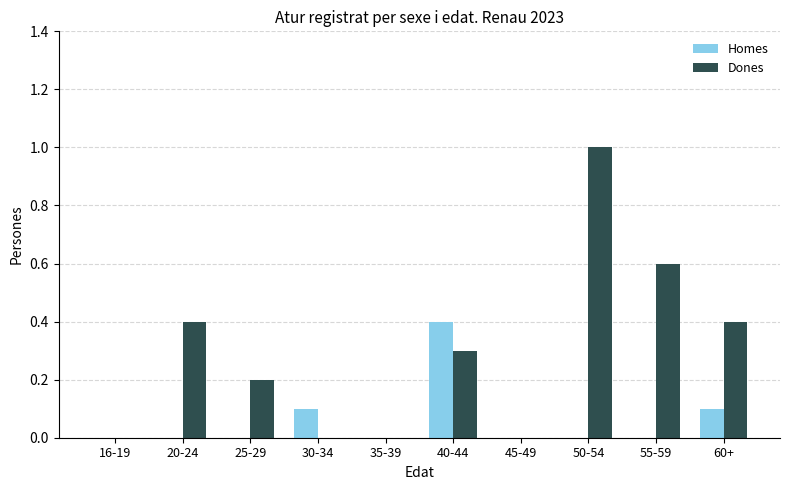

What is the sum of all Dones values?

2.9